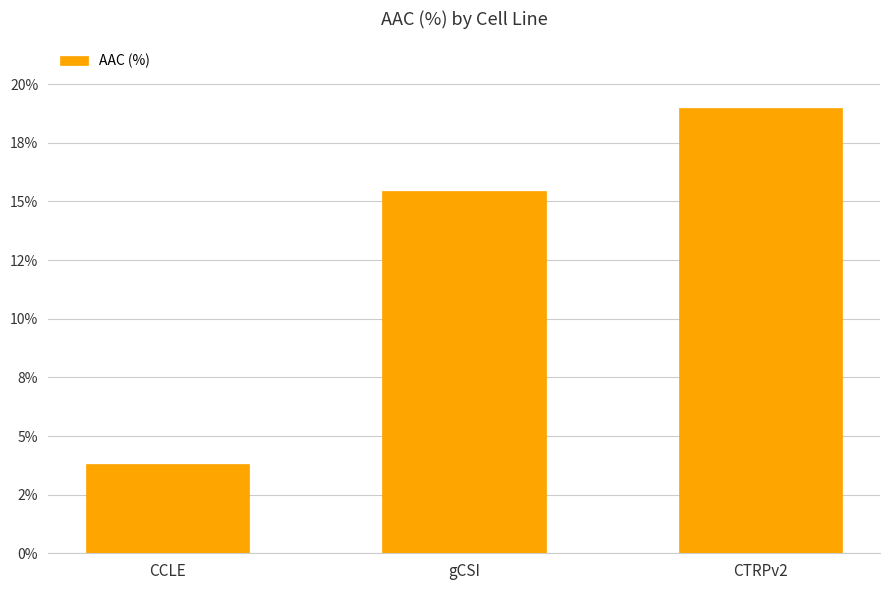

Where does the data first go above 15?

gCSI